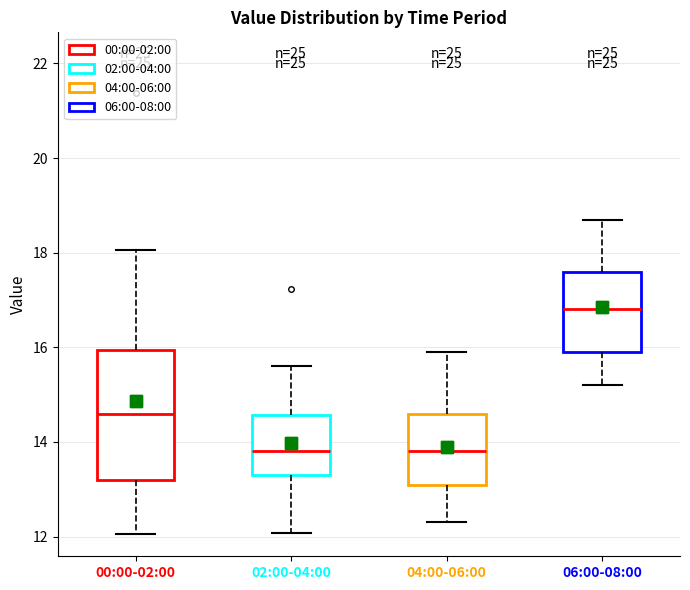

Which box is the tallest, from its lower edge to its upper edge?

00:00-02:00